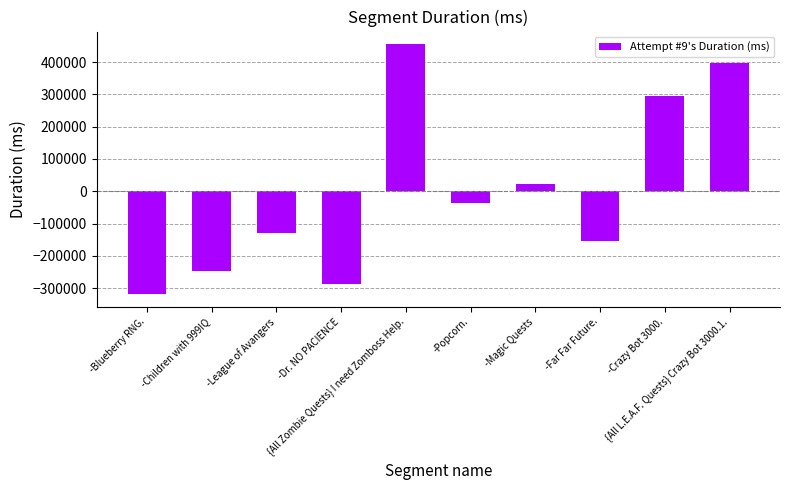

Does the chart contain stacked bars?

No